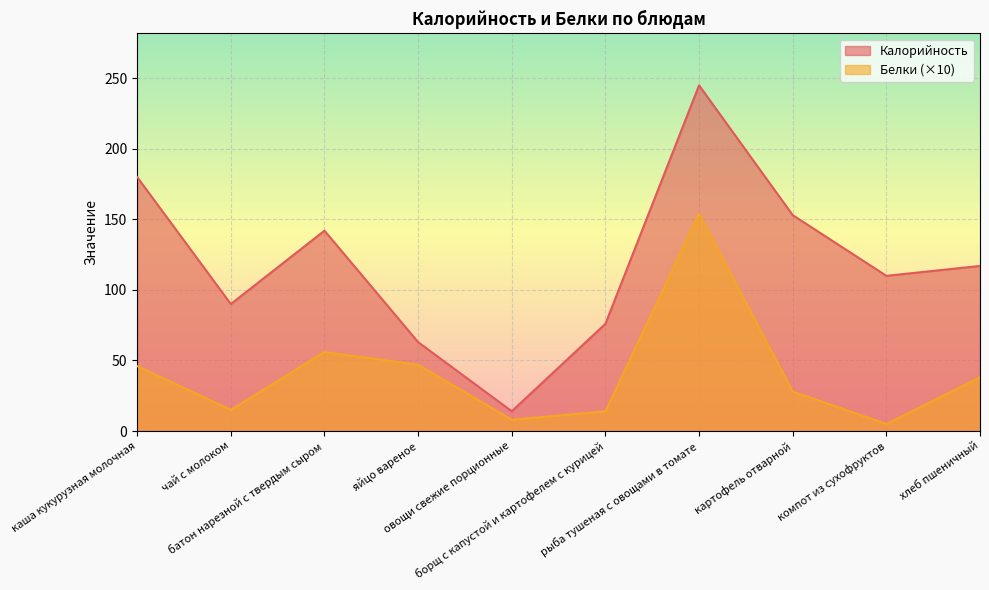

Which series has the widest spread of values?

Калорийность